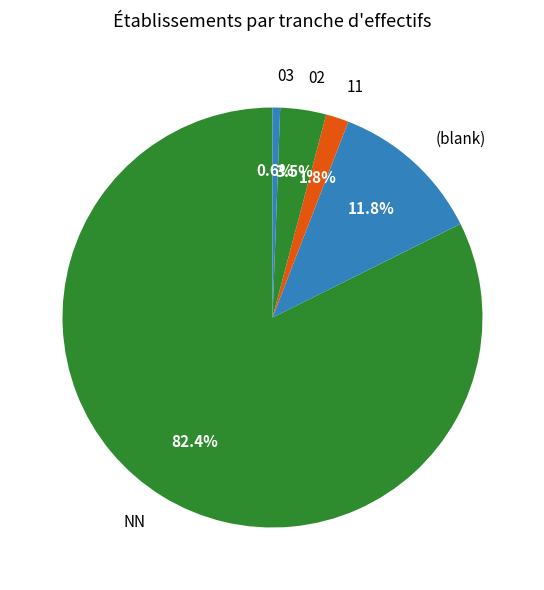

What is the largest slice in the pie chart?

NN